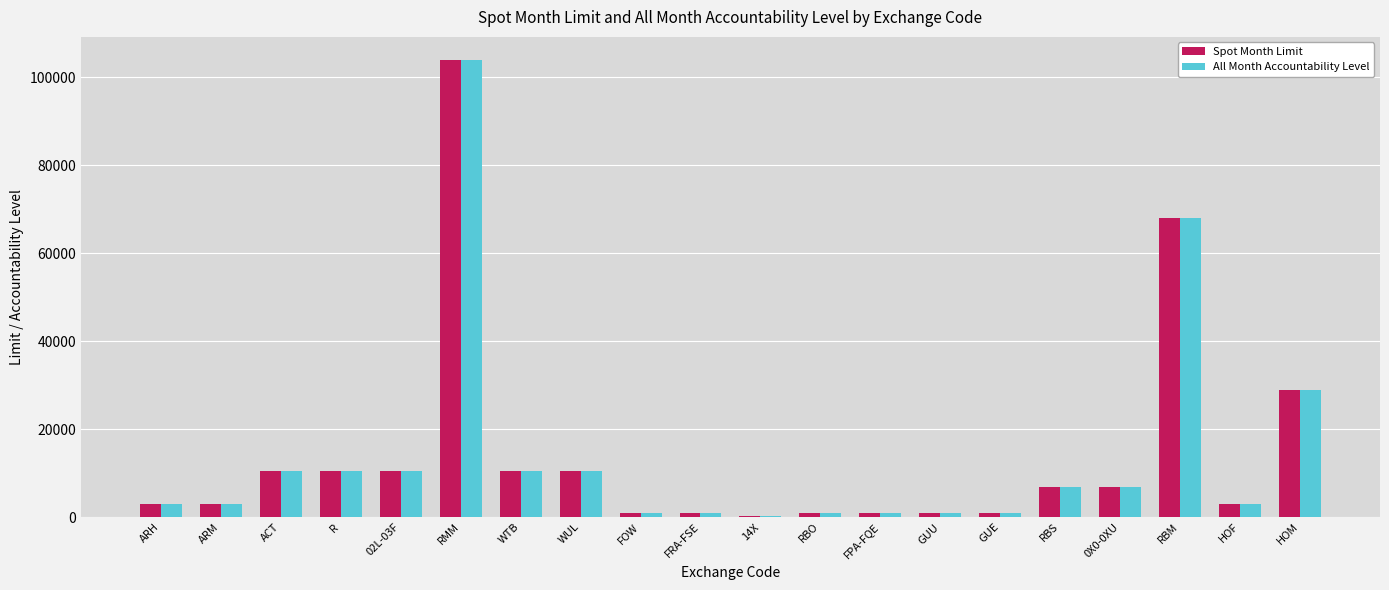

What is the total value across all series at HOM?

58000